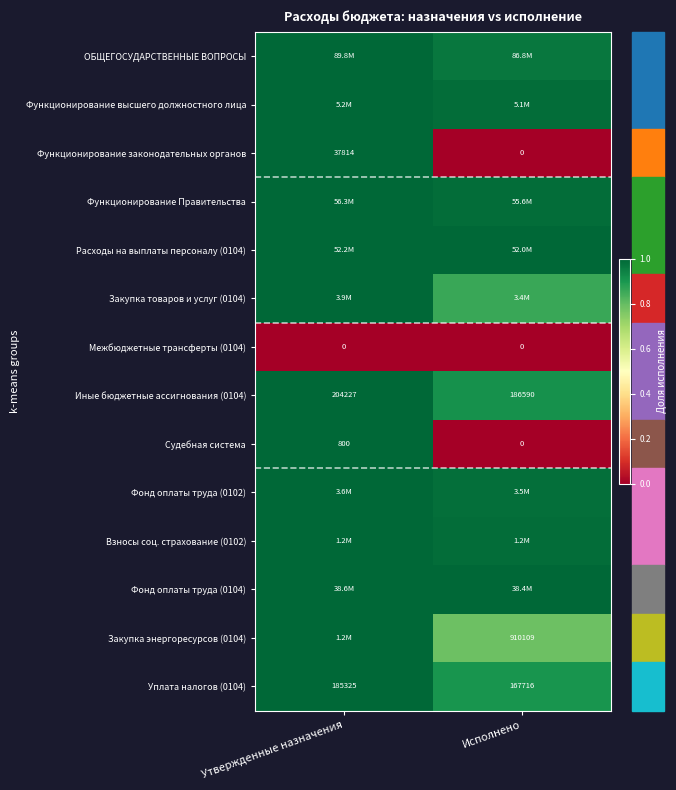

Which category has the lowest value in the Уплата налогов (0104) series?

Исполнено